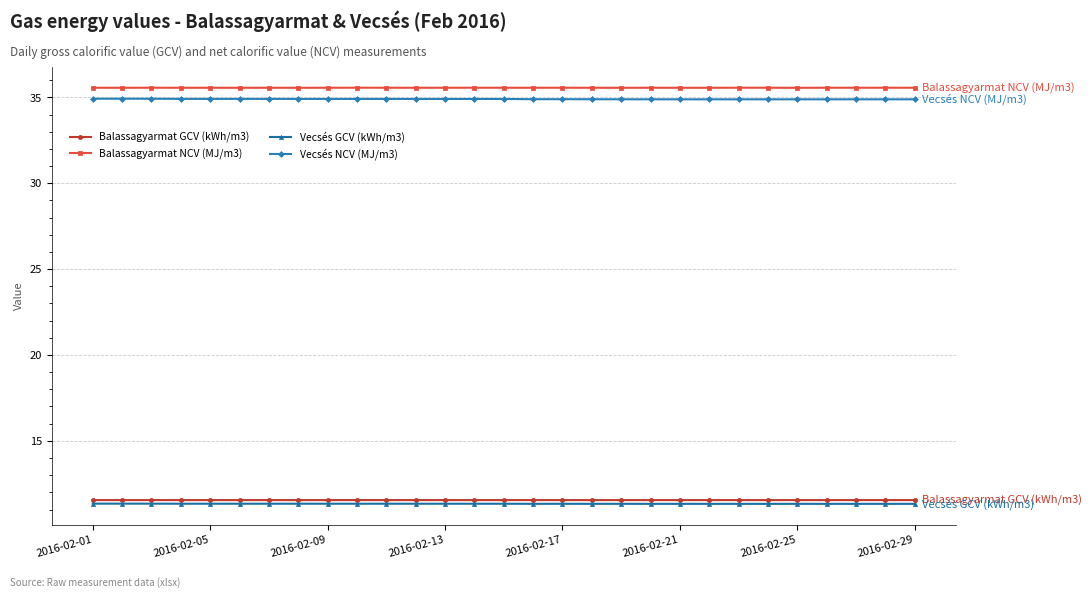

True or false: Balassagyarmat GCV (kWh/m3) and Vecsés NCV (MJ/m3) cross at least once.

False